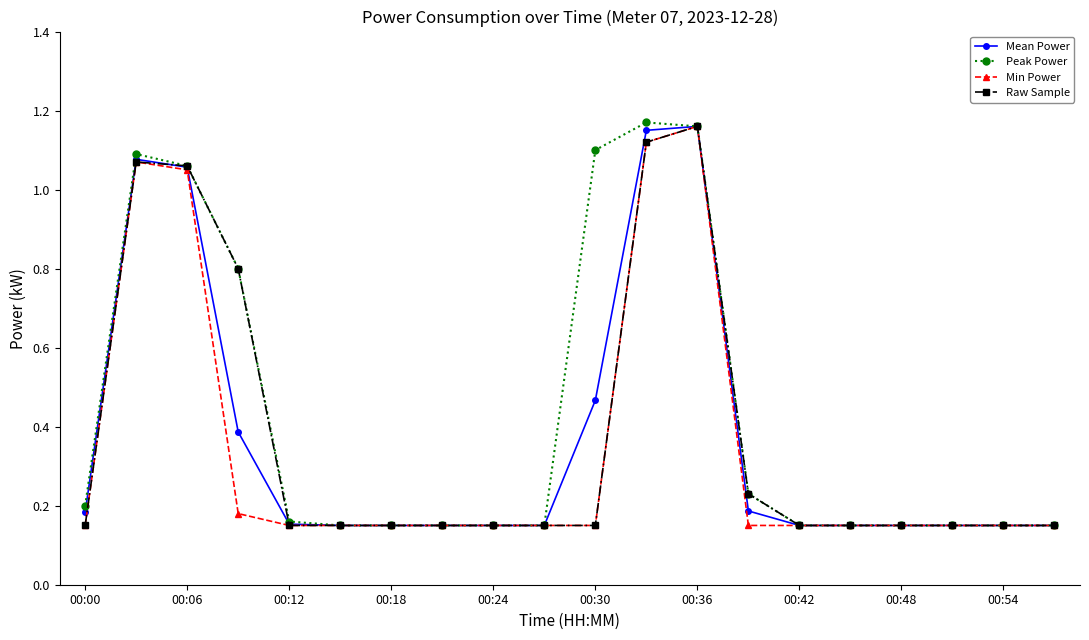

At how many categories does at least one series exceed 0?

20